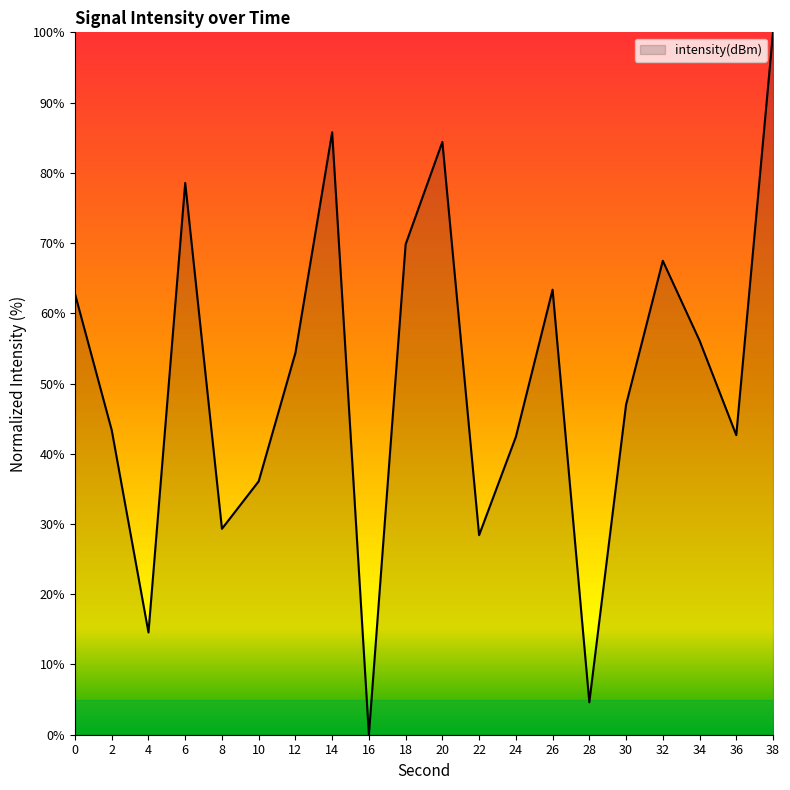

What is the sum of the values at 6 and 20?

163.0